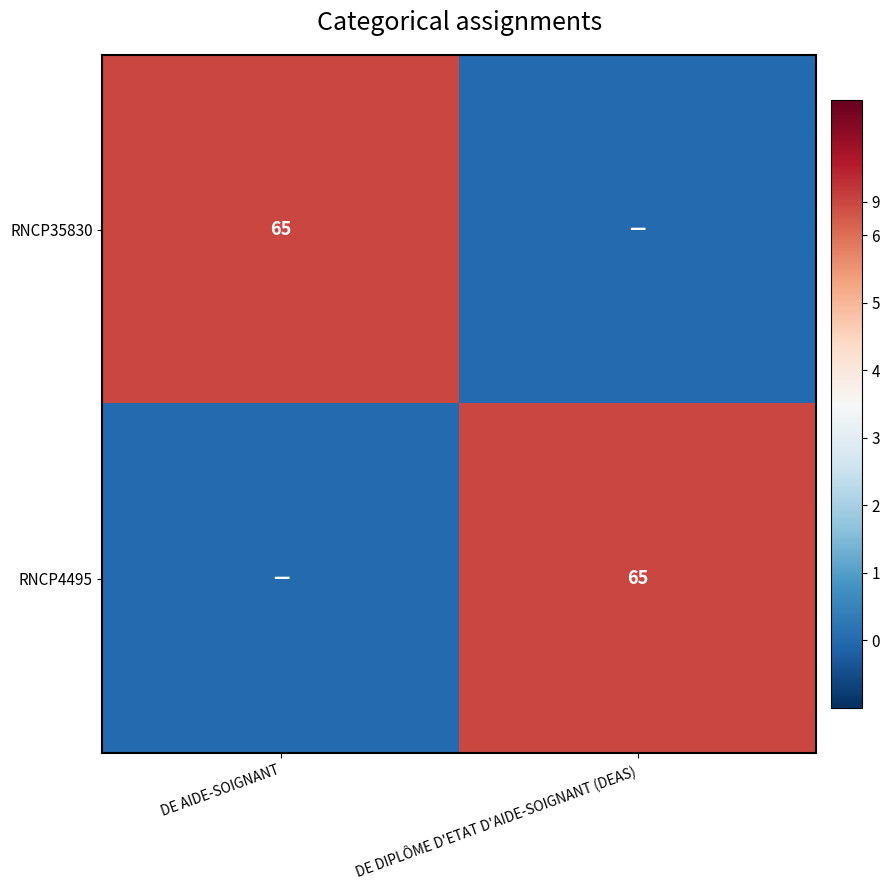

True or false: RNCP4495 has a value of 25 at DE DIPLÔME D'ETAT D'AIDE-SOIGNANT (DEAS).

False